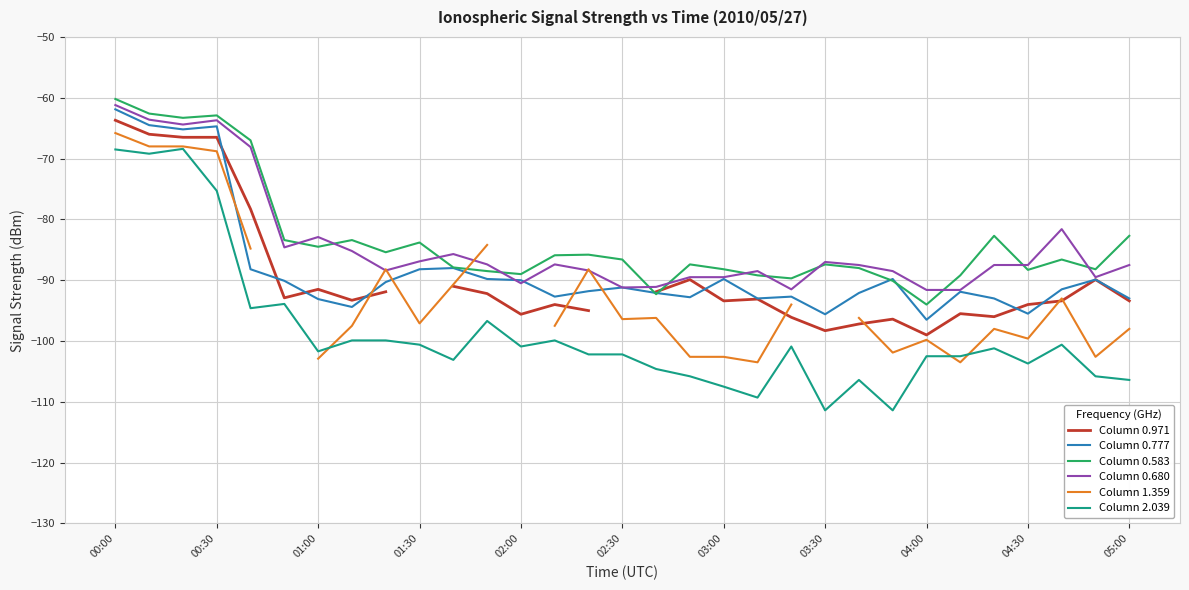

At which category is the sum across all series the highest?

00:00